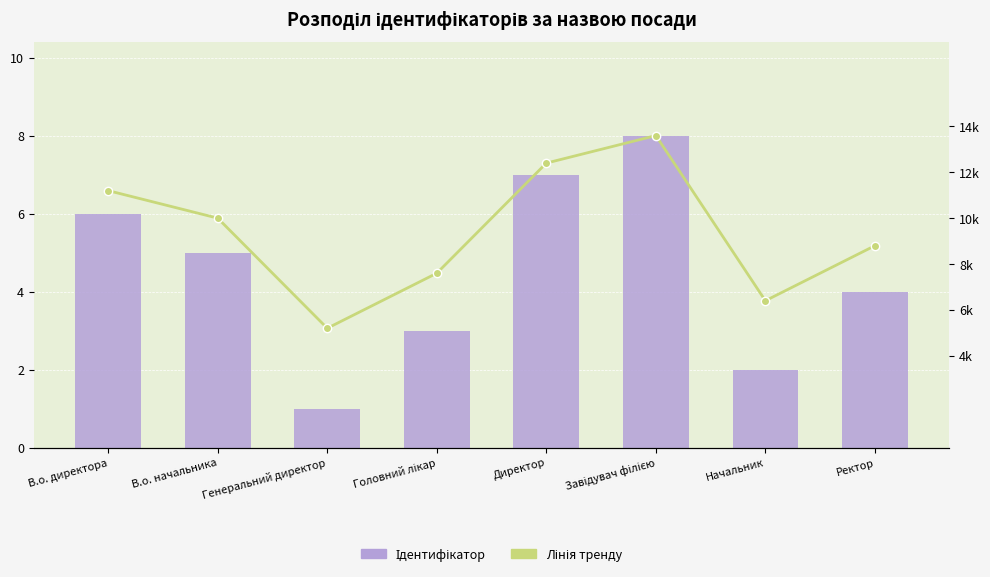

Is the value of Ідентифікатор at В.о. директора greater than the value of Лінія тренду at В.о. начальника?

No